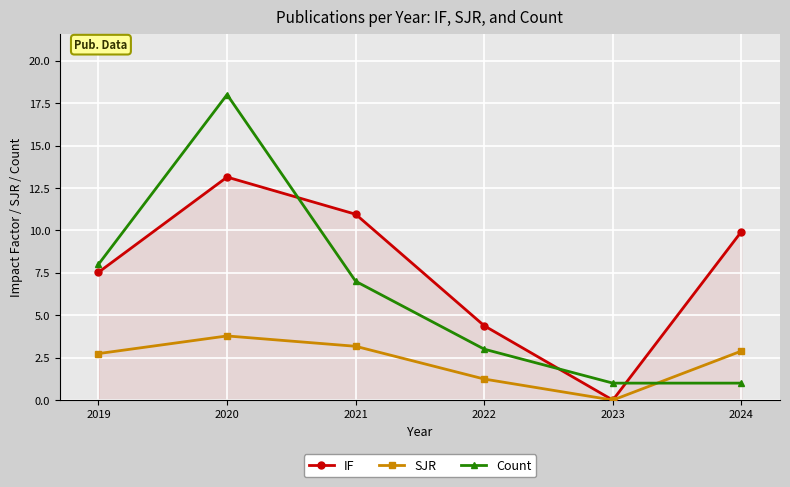

What is the sum of the IF values at 2021 and 2024?

20.9